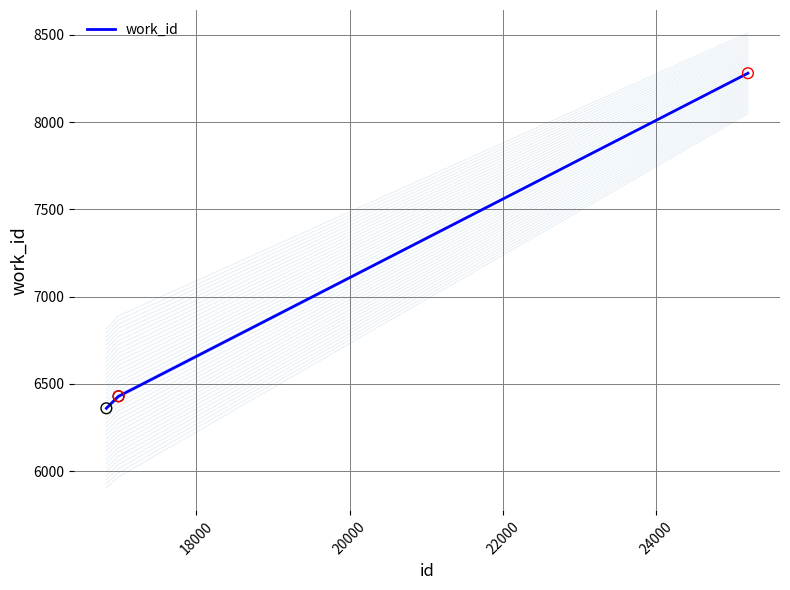

What is the highest value of the work_id series?

8280